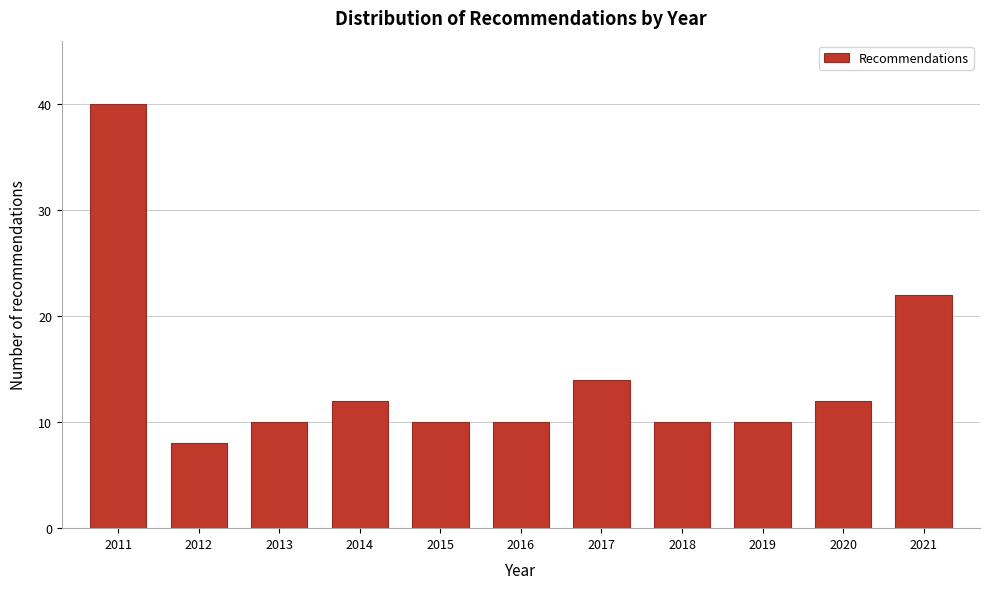

Reading left to right, list all the values displayed in this chart.

40	8	10	12	10	10	14	10	10	12	22